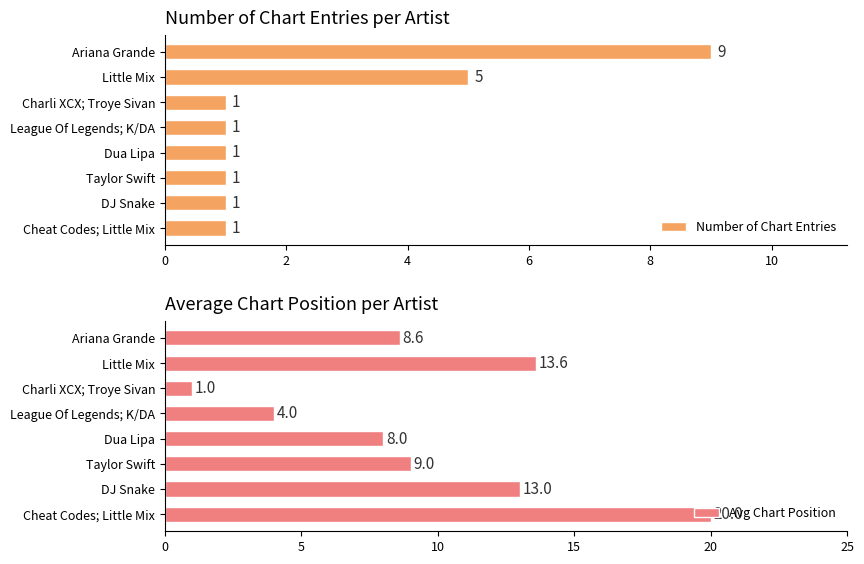

The value of Number of Chart Entries at Ariana Grande is 2. True or false?

False